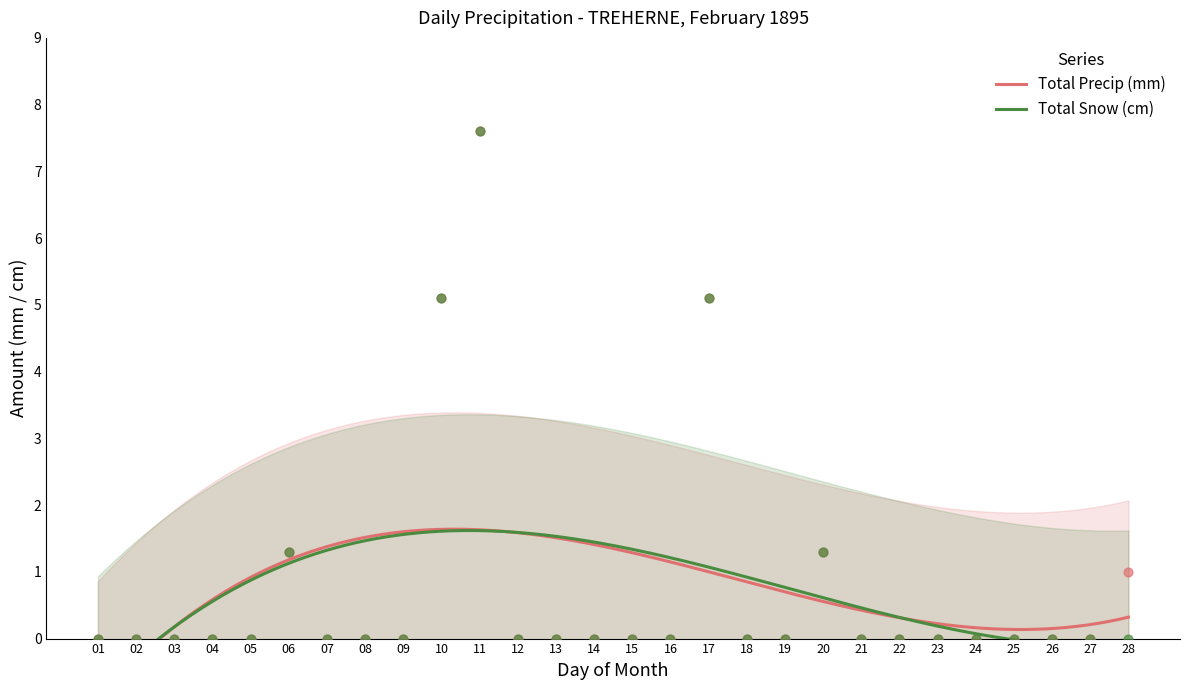

Which series has the largest total across all categories?

Total Precip (mm)